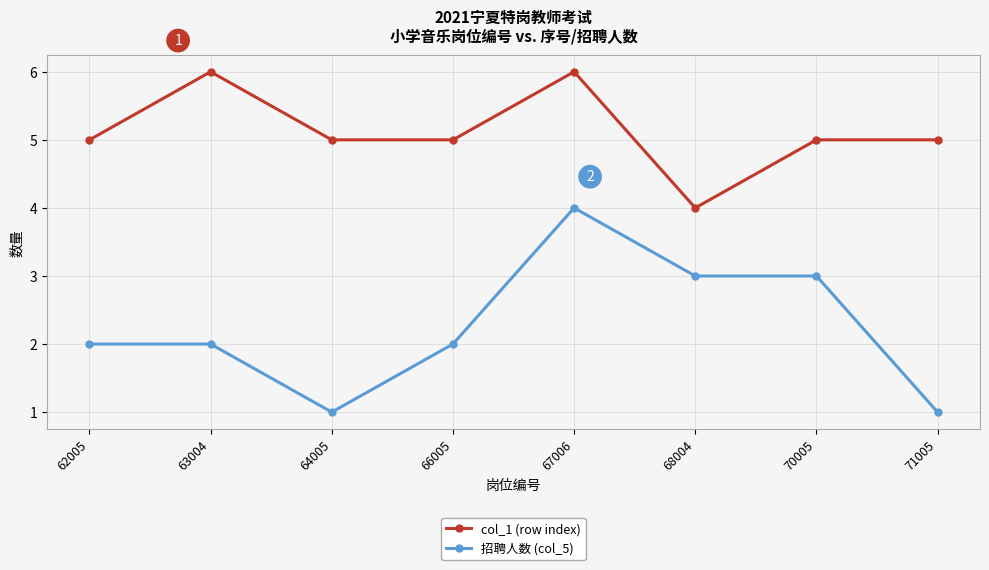

The value of col_1 (row index) at 63004 is 11. True or false?

False